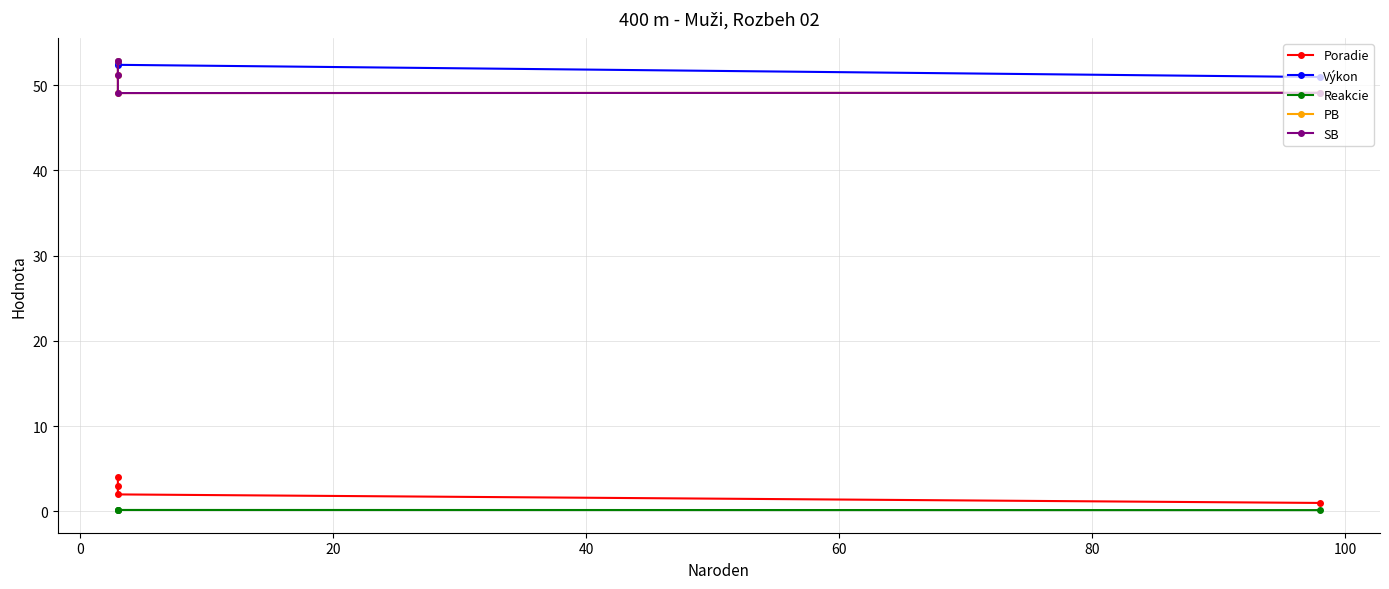

Reading left to right, what are all the values shown in this chart?

Poradie: 1.0	2.0	3.0	4.0
Výkon: 50.9	52.4	52.6	52.9
Reakcie: 0.2	0.2	0.2	0.1
PB: 49.1	49.1	51.1	52.8
SB: 49.1	49.1	51.1	52.8